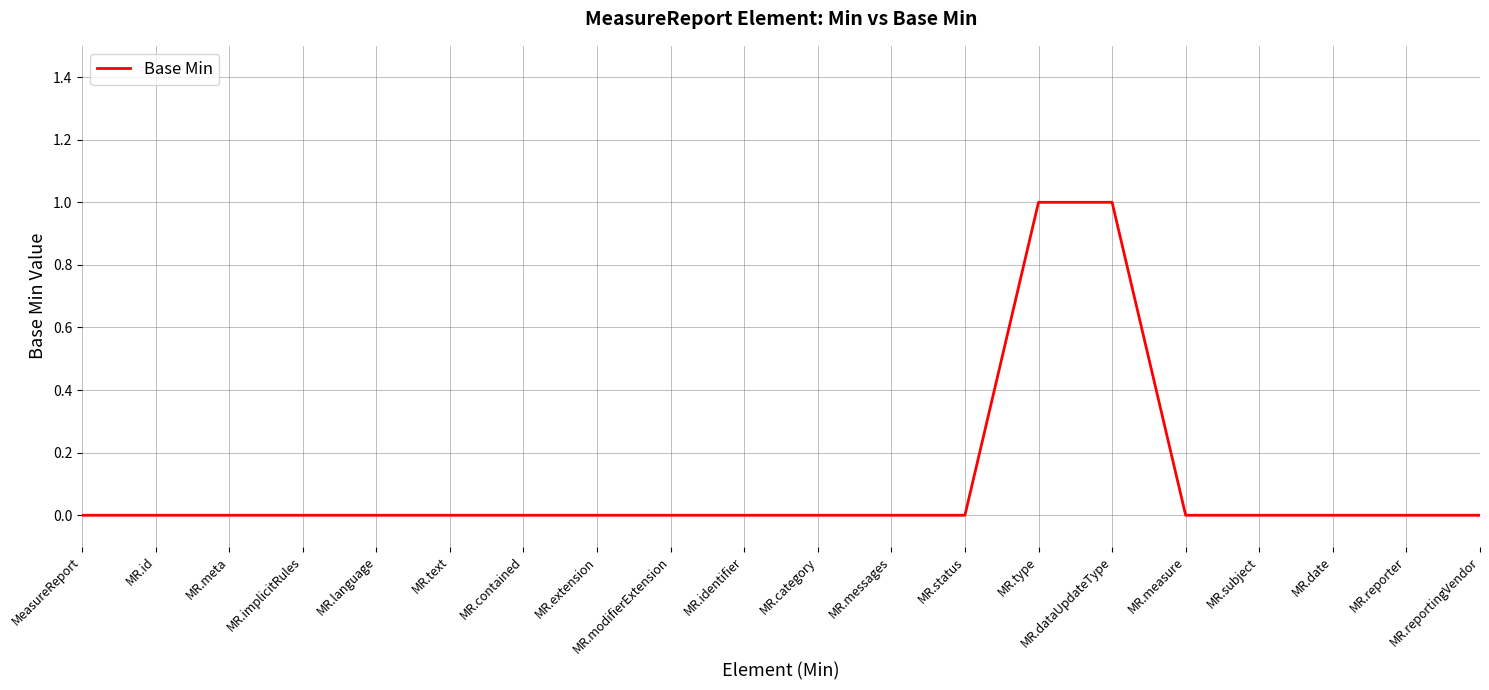

What position from the right is MR.contained?

14